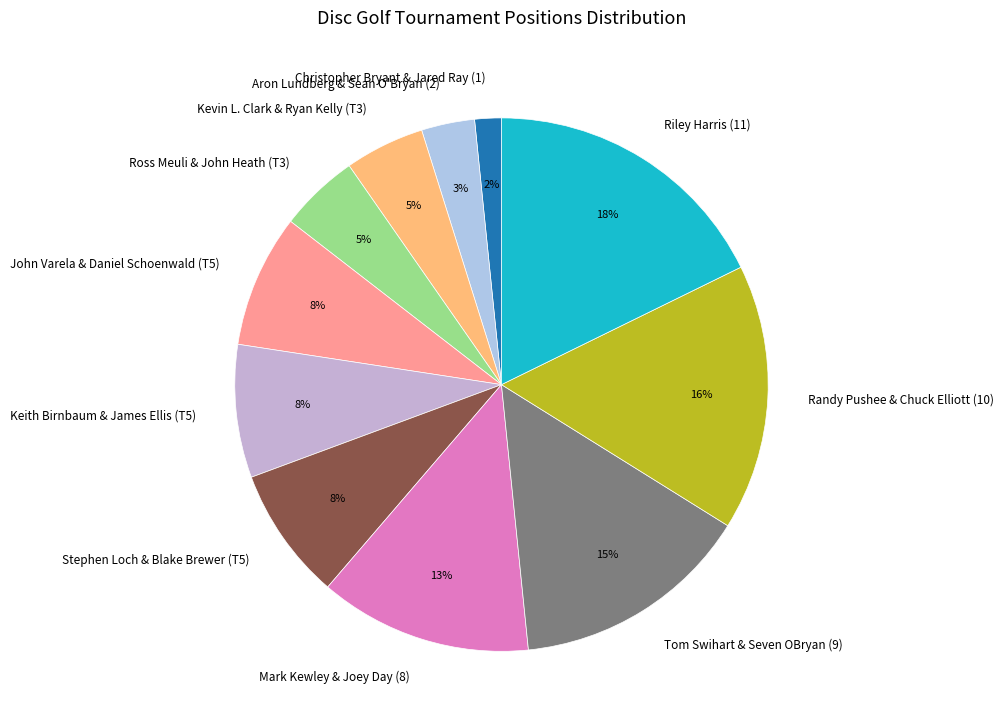

Is the sum of Christopher Bryant & Jared Ray (1) and Mark Kewley & Joey Day (8) greater than half?

No